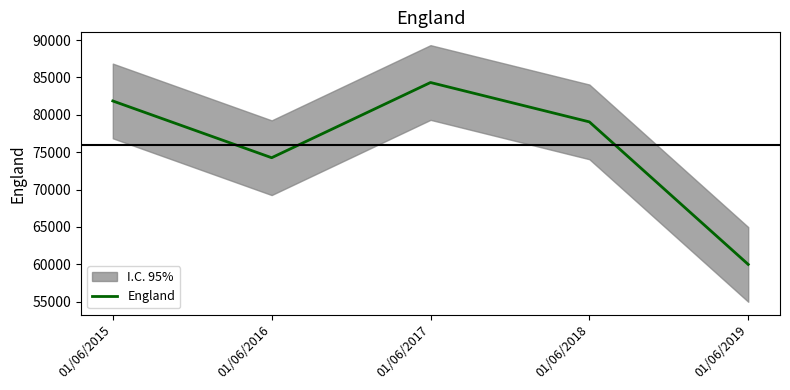

At which category does the data reach its first local valley?

01/06/2016